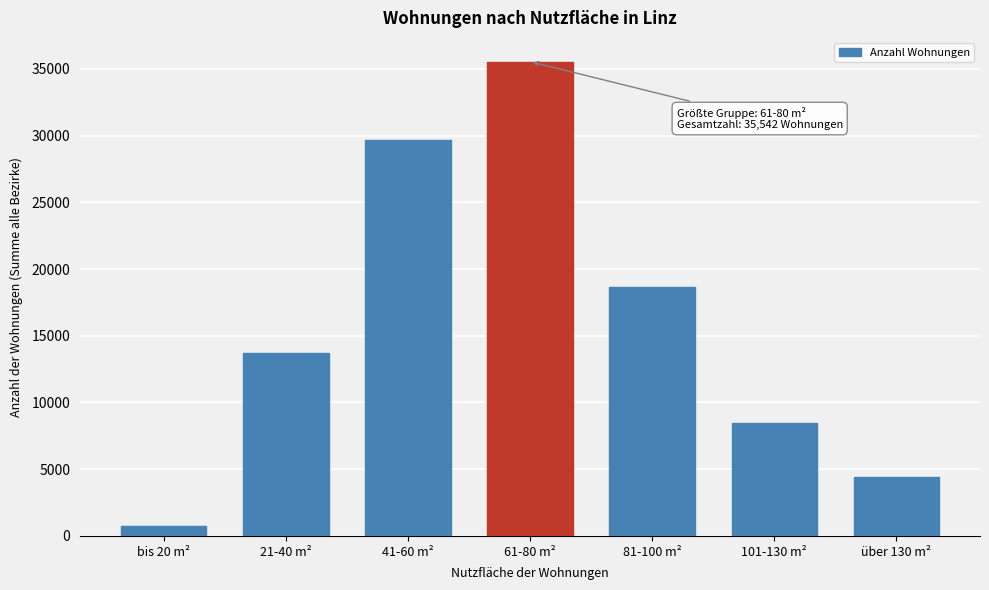

Reading right to left, transcribe all the data shown in this chart.

über 130 m²=4427	101-130 m²=8484	81-100 m²=18675	61-80 m²=35542	41-60 m²=29655	21-40 m²=13708	bis 20 m²=771